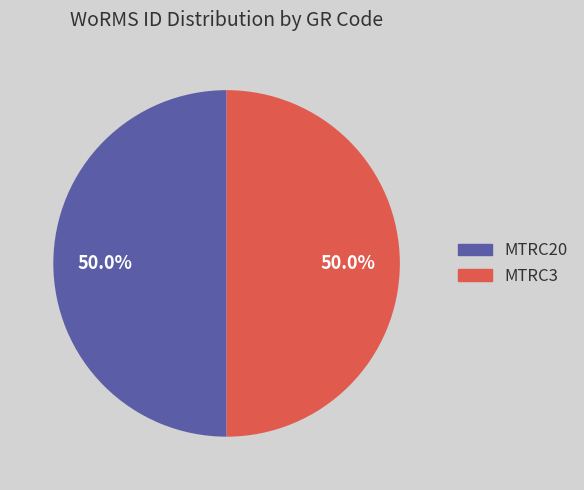

To the nearest percent, what portion does MTRC20 represent?

50%